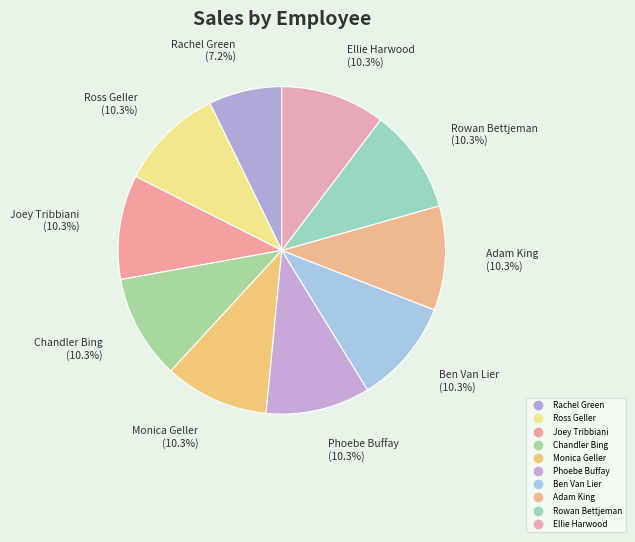

Count the number of slices in the pie.

10